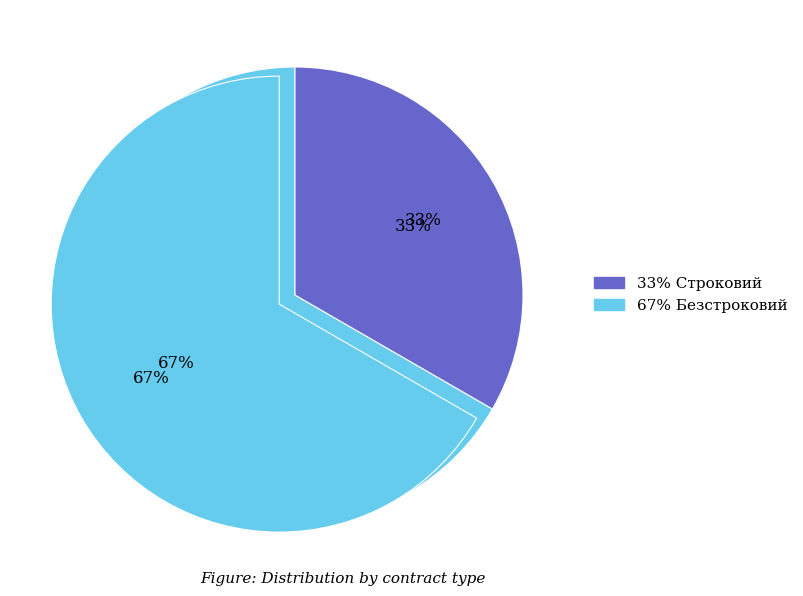

To the nearest percent, what is the difference between the largest and smallest slice percentages?

33%